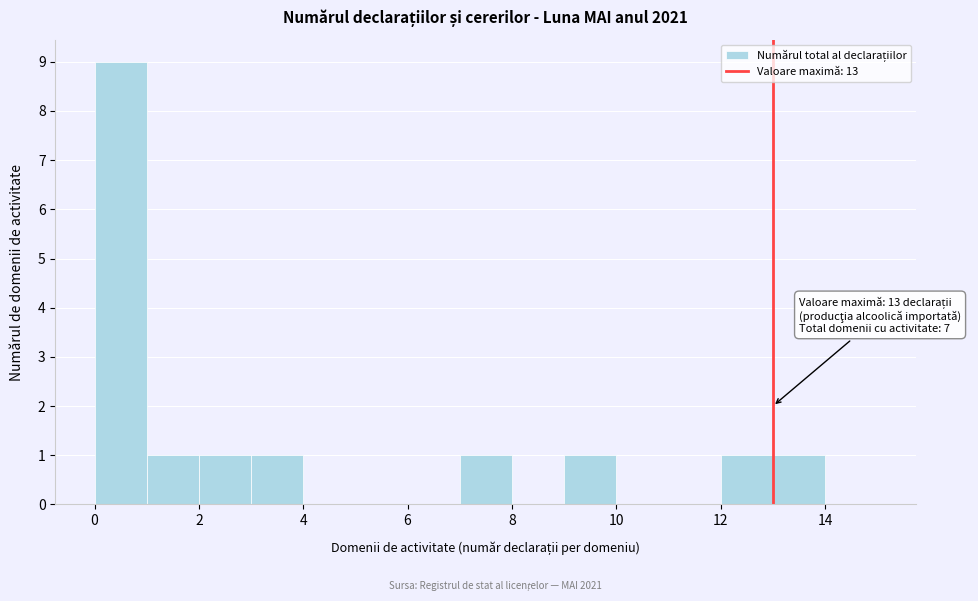

Which range on the x-axis has the tallest bar?

0 to 1